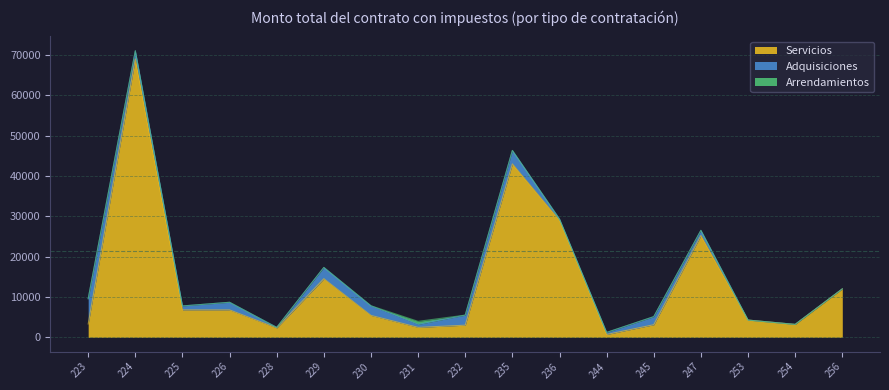

What is the difference between the Servicios values at 256 and 235?

31000.0